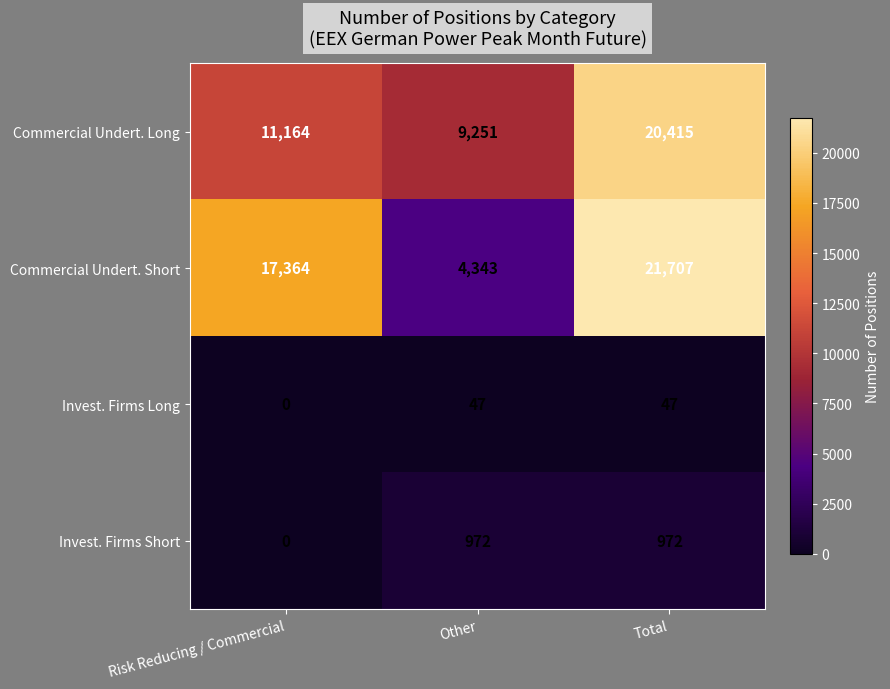

Is it true that Invest. Firms Short equals 0 at Risk Reducing / Commercial?

True